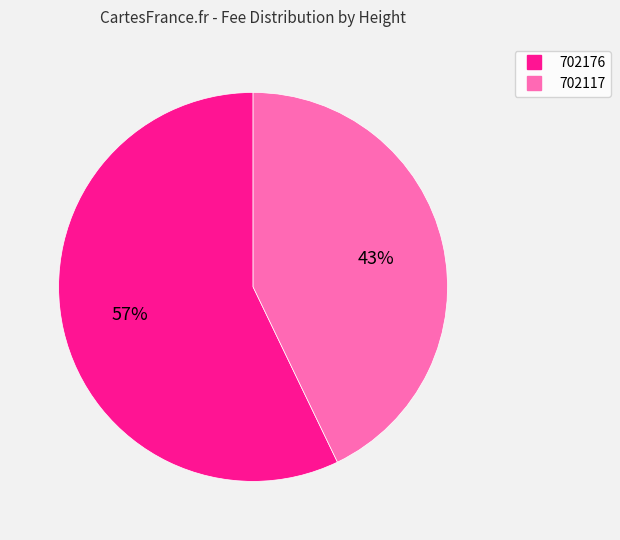

What percentage is the 702117 slice, to the nearest percent?

43%